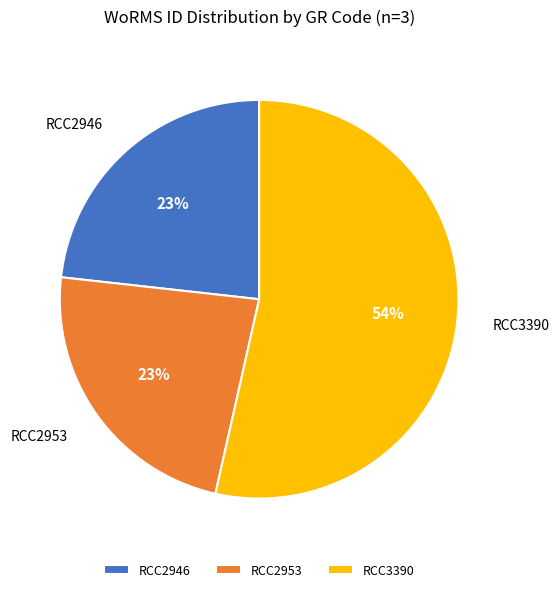

Between RCC2946 and RCC3390, which is larger?

RCC3390